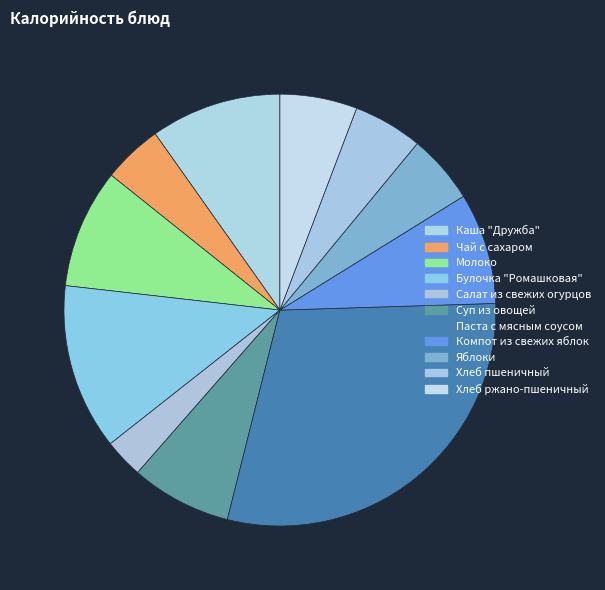

Is the sum of Яблоки and Хлеб ржано-пшеничный greater than half?

No